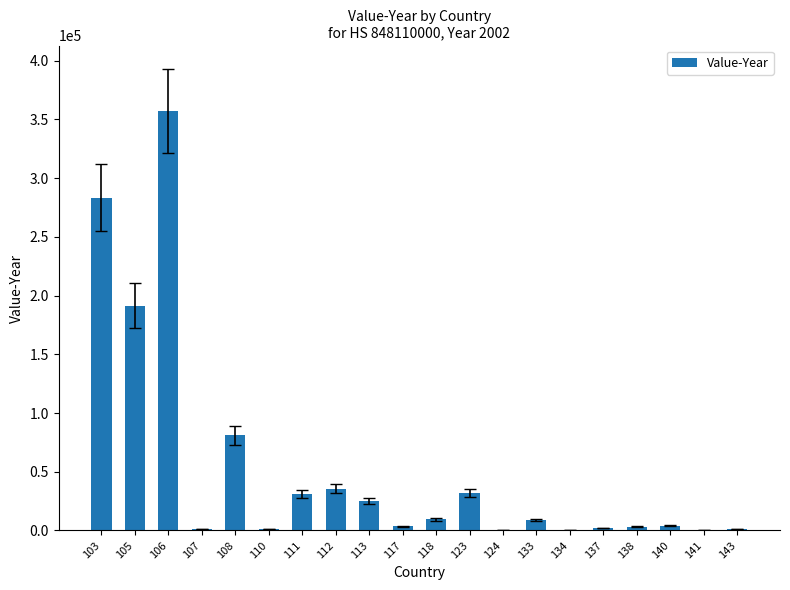

What is the sum of all values?

1072980